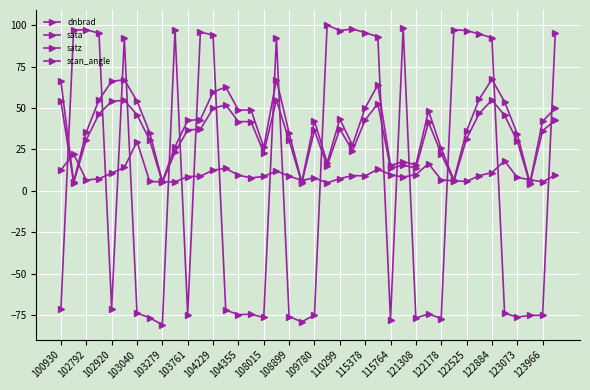

Does the chart have visible grid lines?

Yes